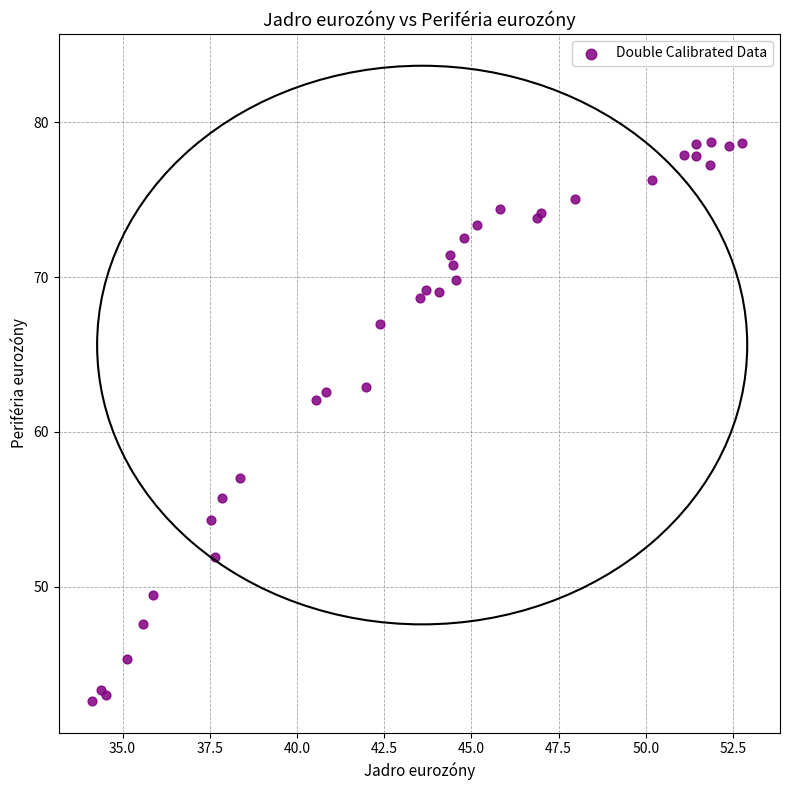

What Y value in the scatter plot is closest to 60?

62.0